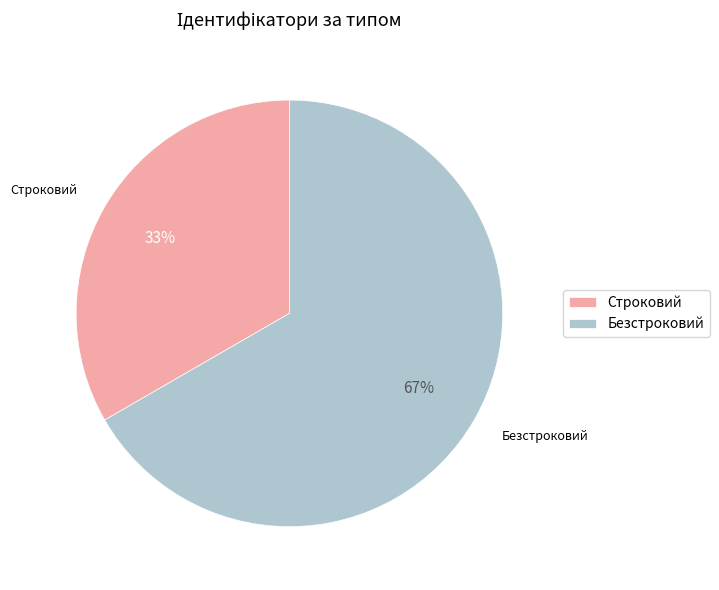

The Строковий slice represents 33% of the pie. True or false?

True